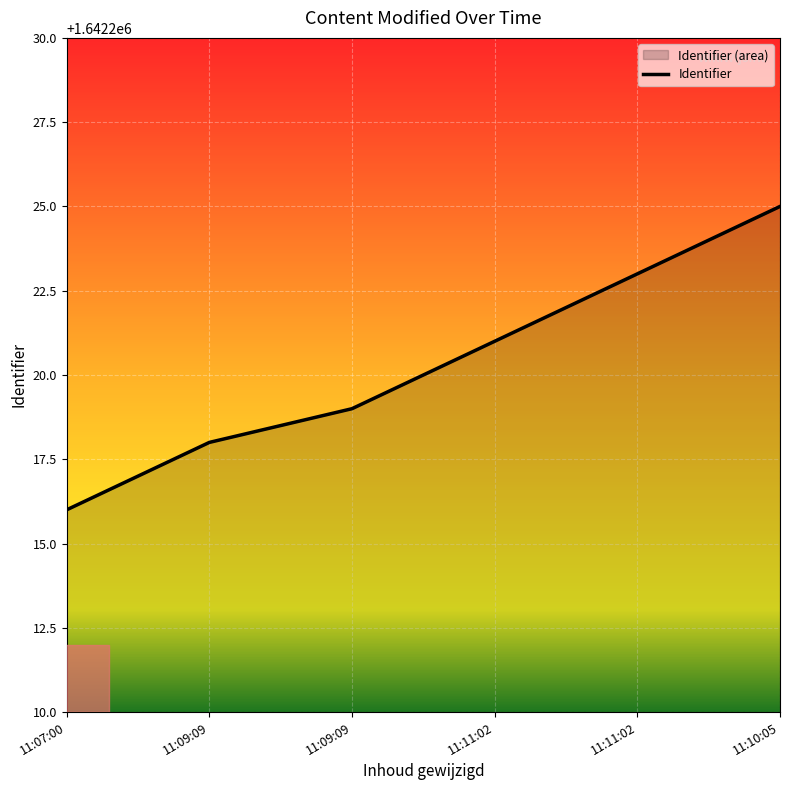

How many values are between 1642218 and 1642223?

4